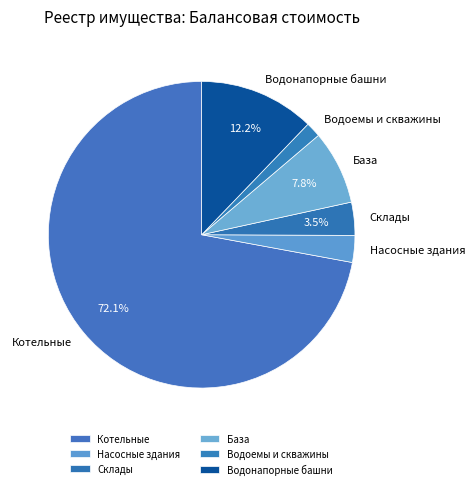

What portion of the pie excludes База?

92.2%